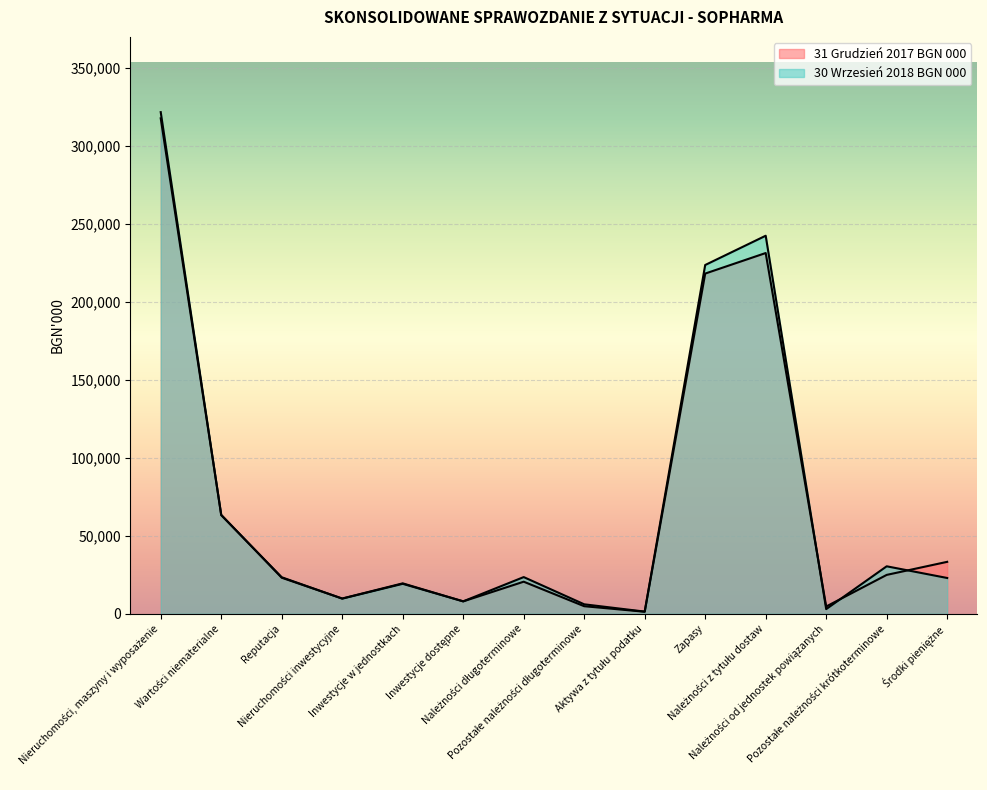

What is the label of the 4th point from the left?

Nieruchomości inwestycyjne